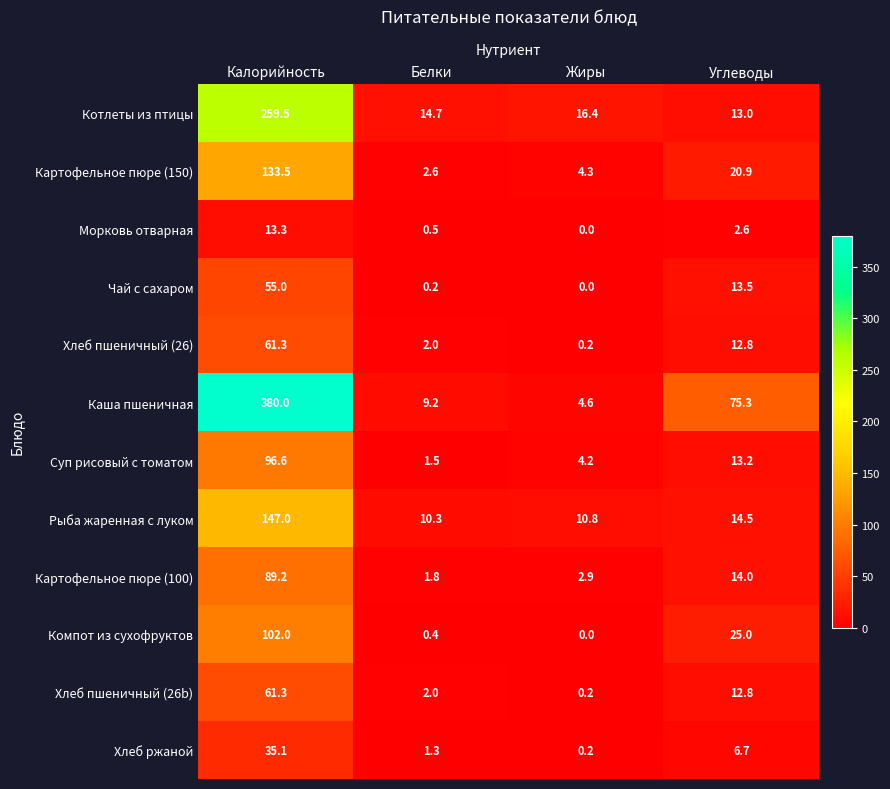

Which series has the widest spread of values?

Каша пшеничная